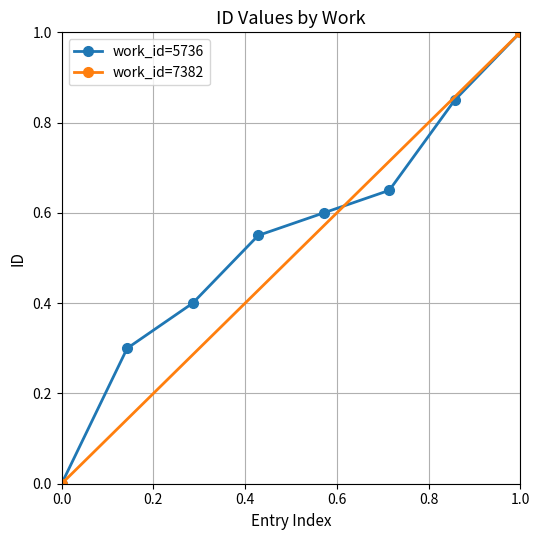

Is it true that work_id=5736 equals -0.6 at 0.0?

False